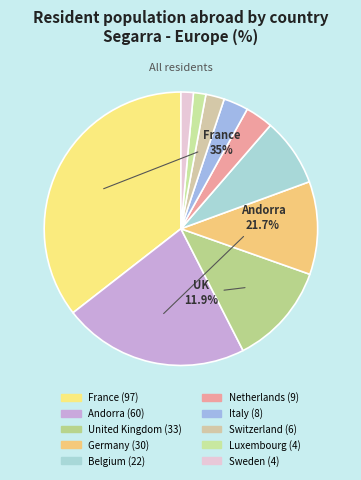

Which slice is the smallest?

Luxembourg